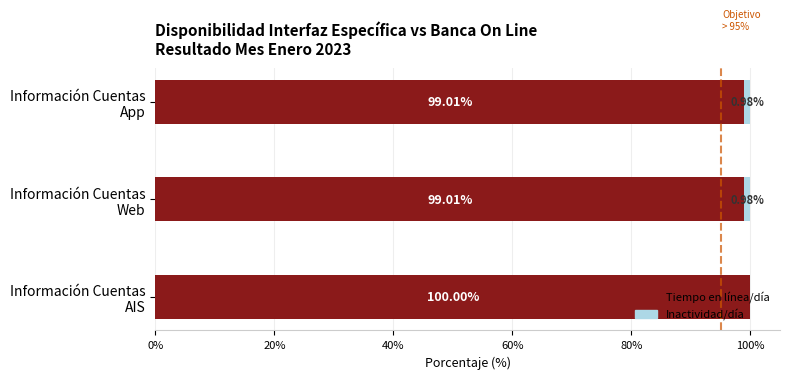

What is the sum of all Tiempo en línea/día values?

298.0